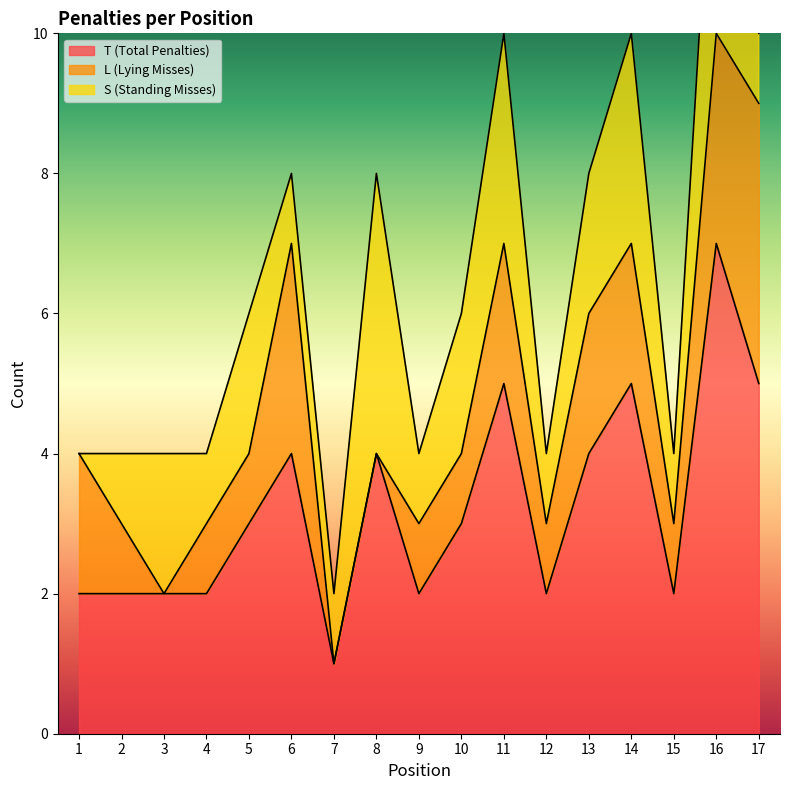

At how many categories does at least one series exceed 2?

9